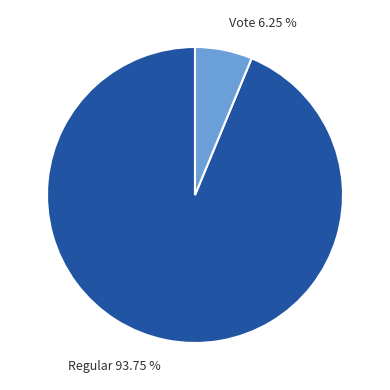

Is there any slice that represents more than half of the pie?

Yes